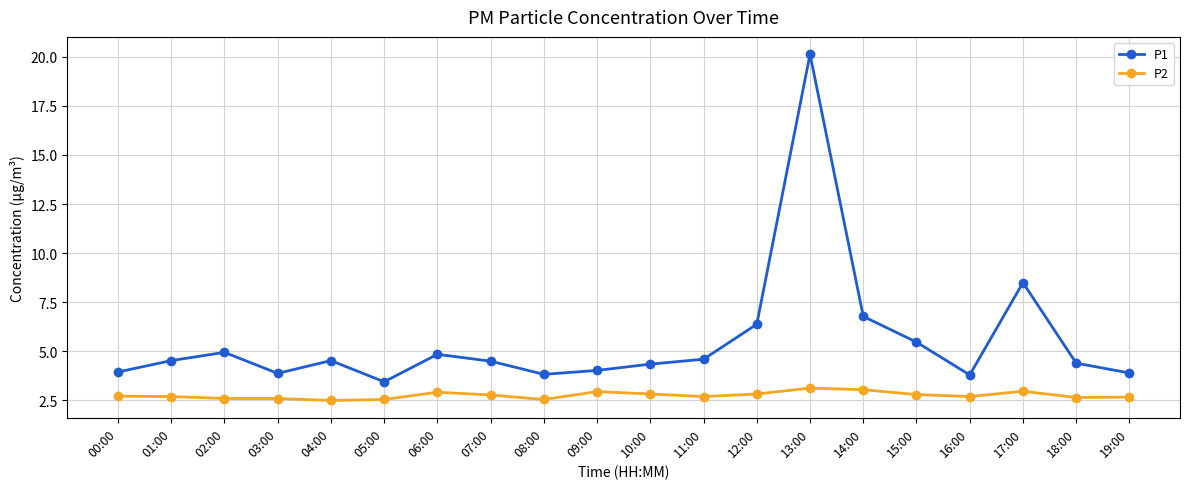

What value does the P1 series have at 00:00?

4.0